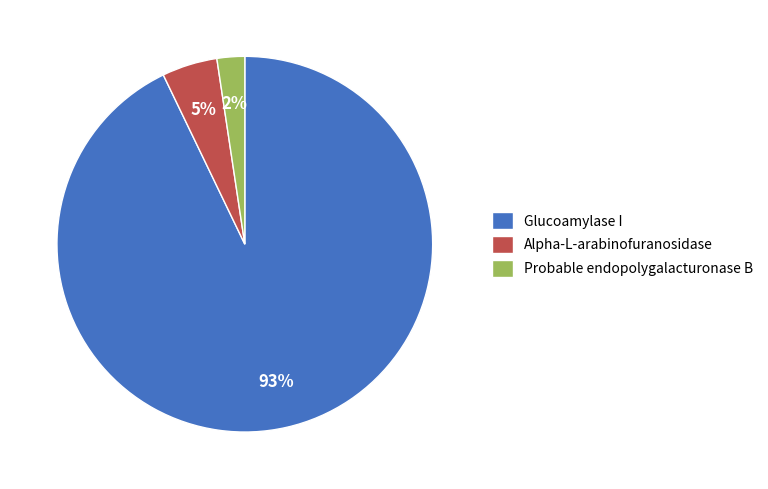

Approximately how many times larger is the value at Alpha-L-arabinofuranosidase compared to Glucoamylase I?

0.1